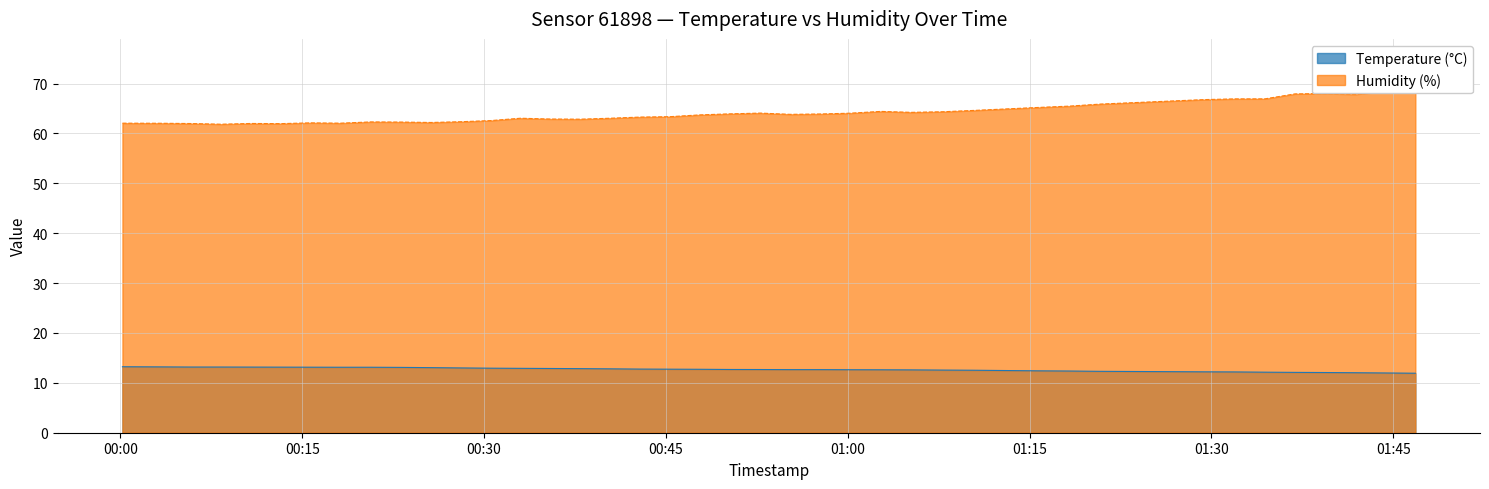

Between 2023-05-23T01:36:53 and 2023-05-23T00:00:10, which is larger?

2023-05-23T00:00:10